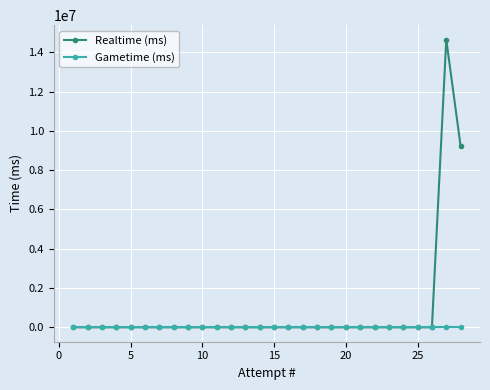

Does the chart have visible grid lines?

Yes